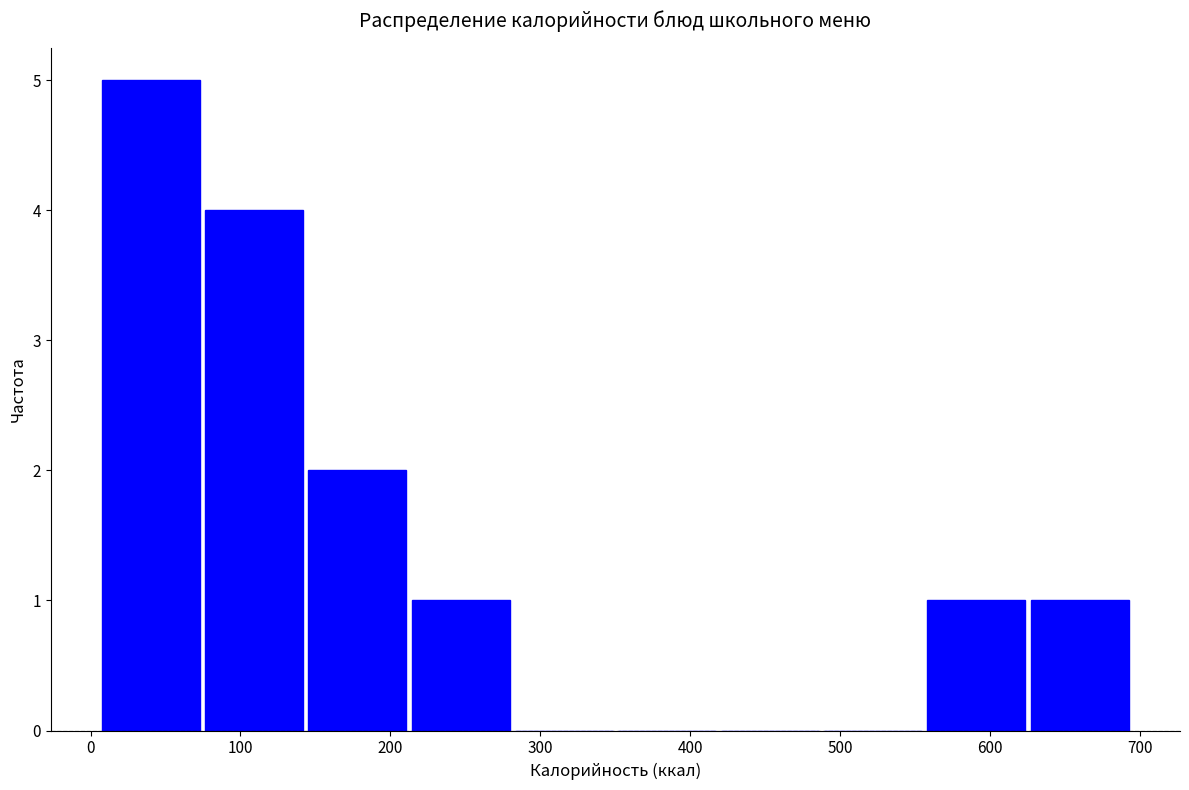

What is the height of the bar covering 210 to 280 on the x-axis? Neither the bar edges nor the heights are printed on the chart, so give them approximately, as read against the axes.

1